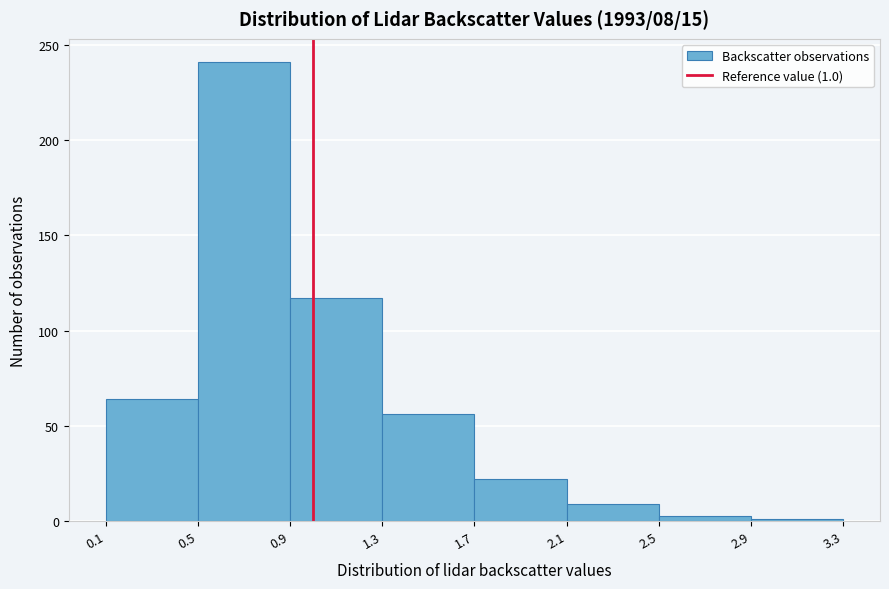

Over which range of the x-axis is the bar tallest?

0.5 to 0.9